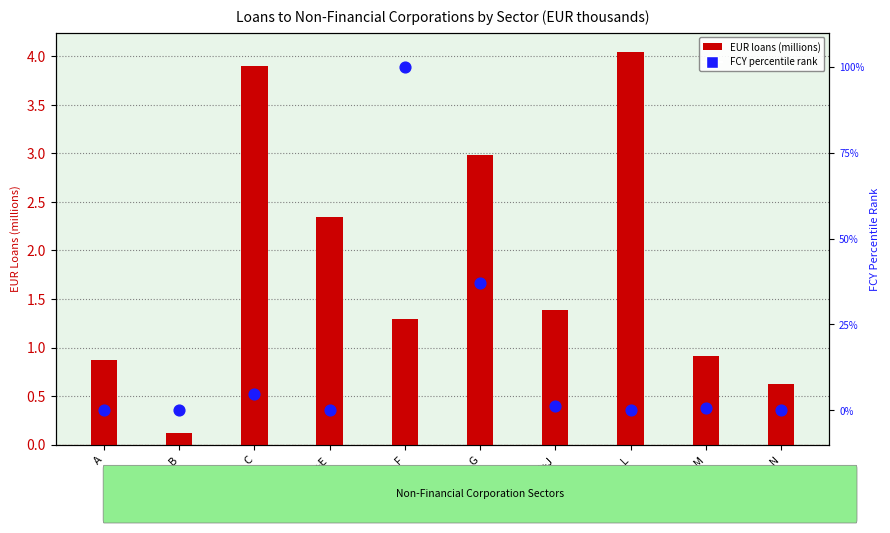

Which series has the largest Y range (max minus min)?

FCY percentile rank